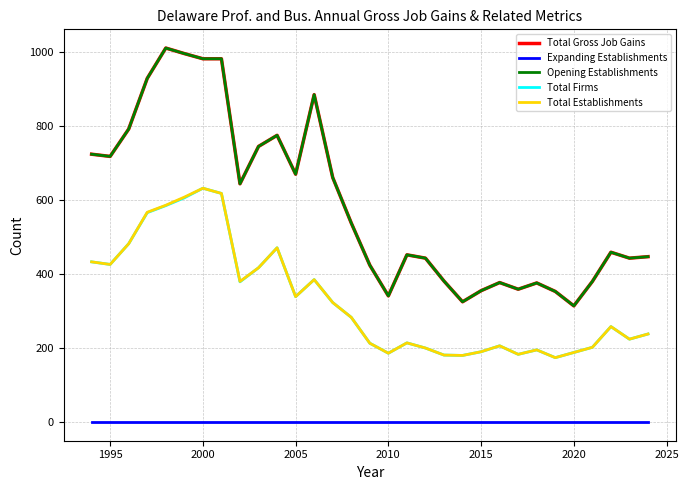

At which category does Total Establishments reach its first local peak?

2000